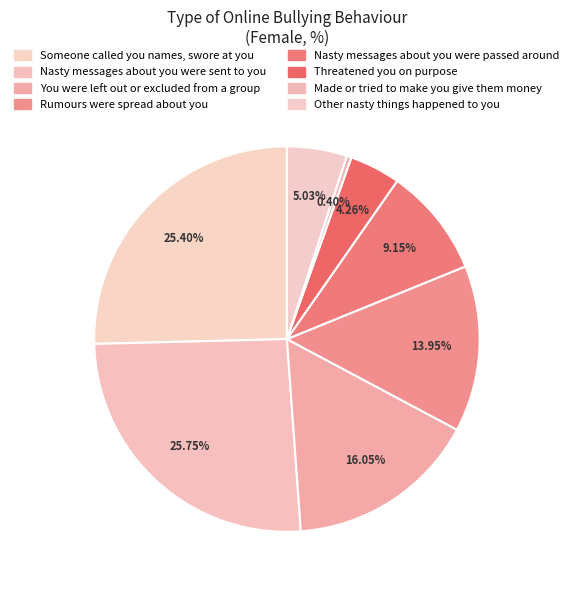

Between Made or tried to make you give them money and Nasty messages about you were sent to you, which is larger?

Nasty messages about you were sent to you